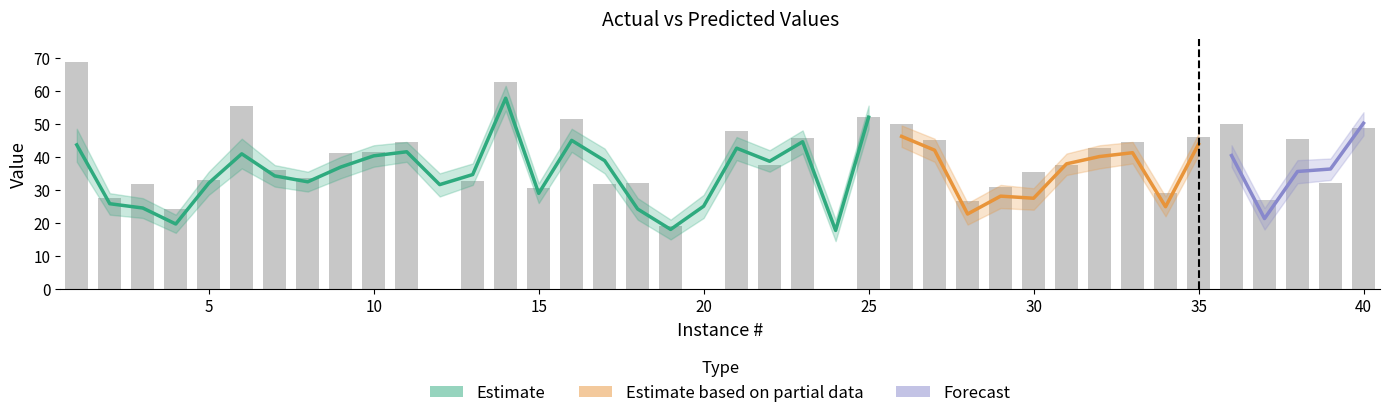

What is the value of the predicted bar at the 5th from the left?

32.0